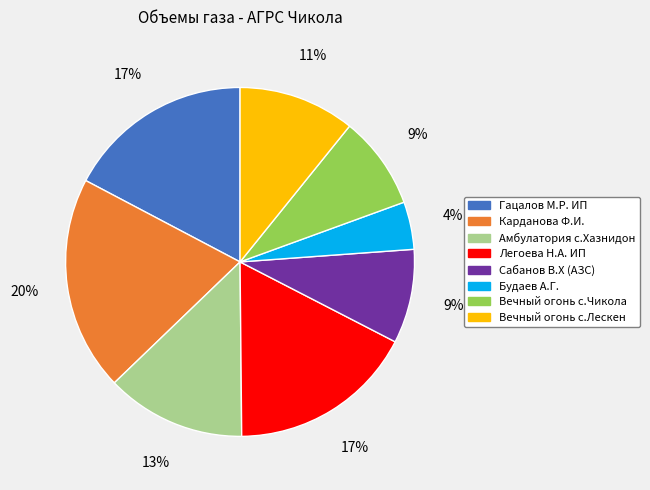

Is it true that Вечный огонь с.Лескен is 18% of the pie?

False